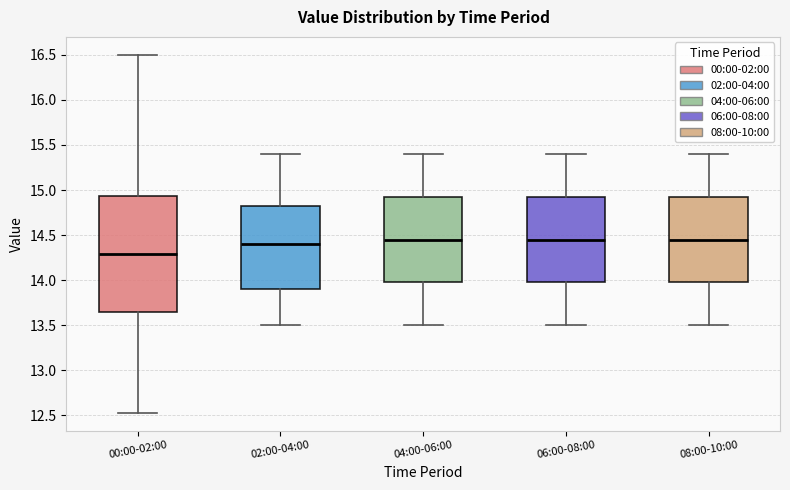

Which box has the lowest median line?

00:00-02:00